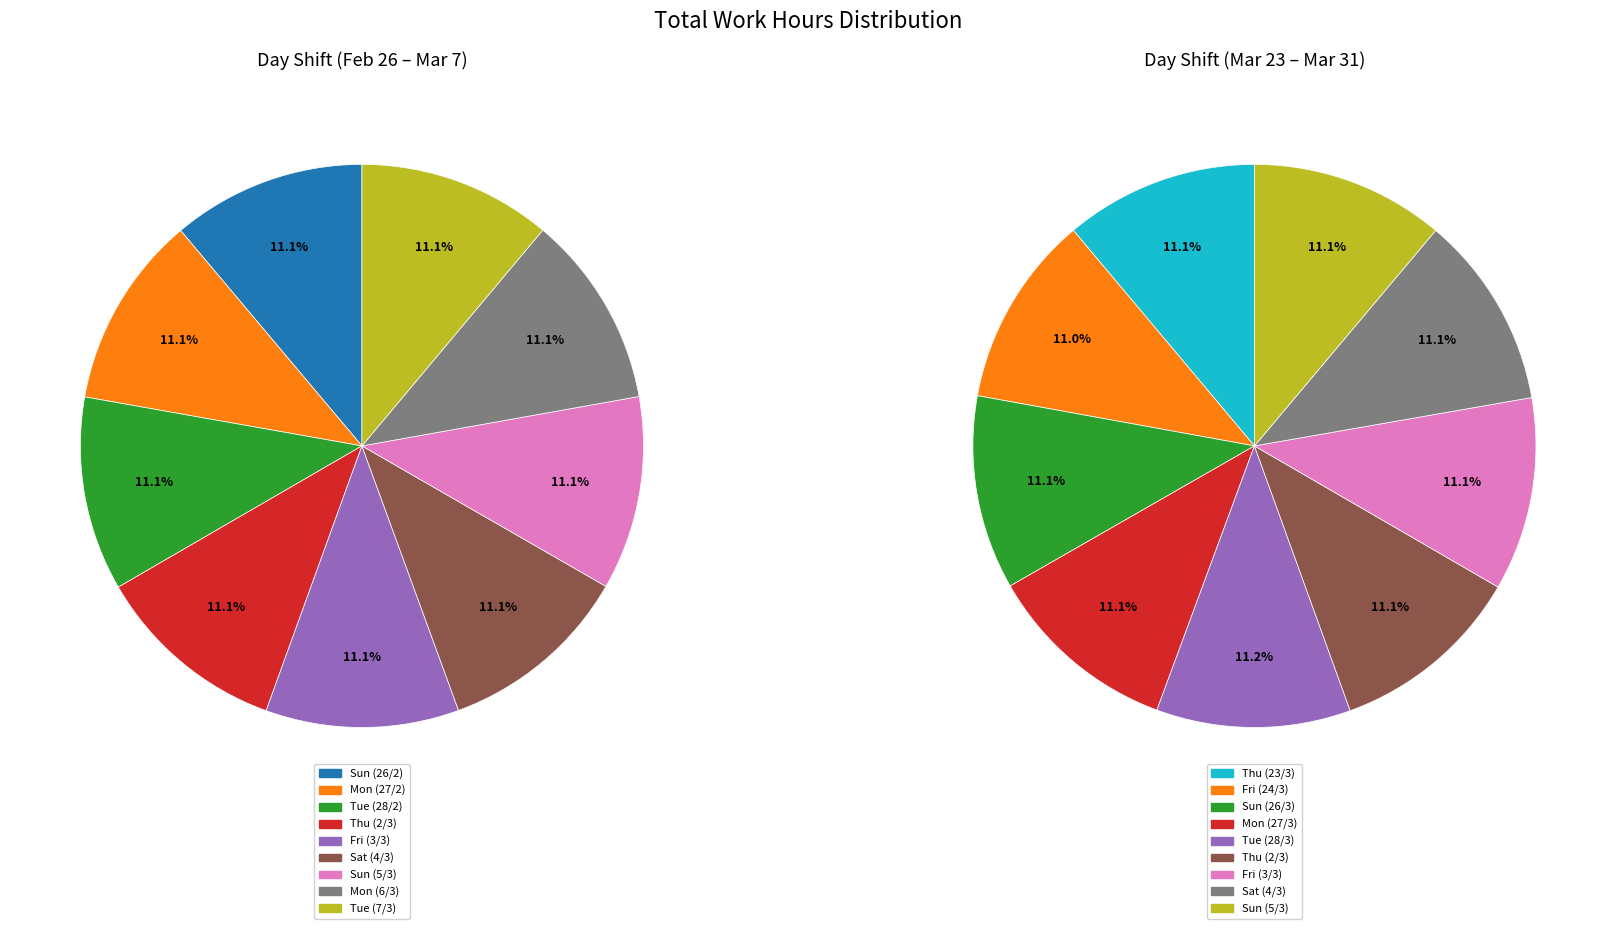

Is it true that Mon is 61% of the pie?

False